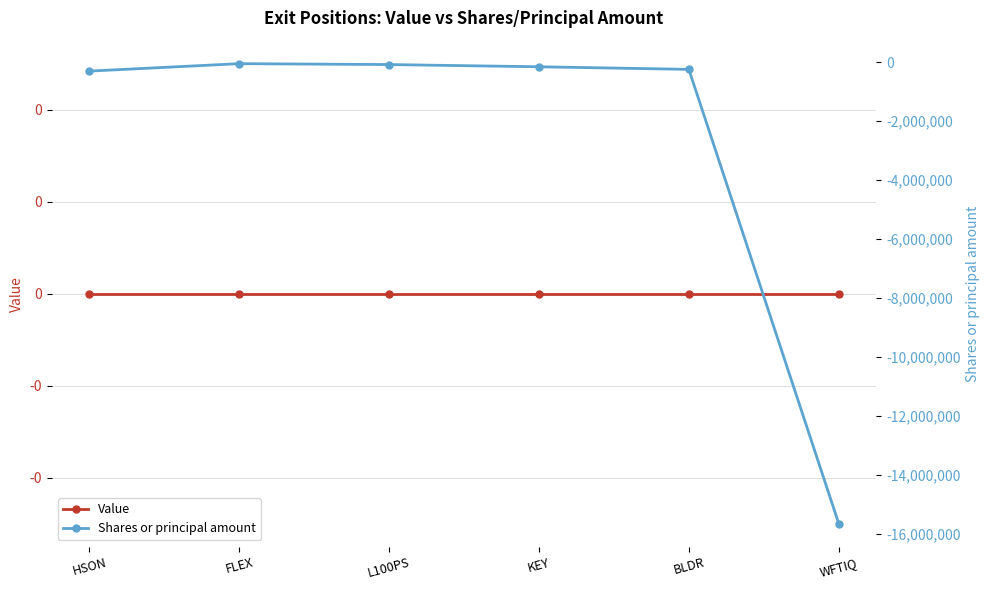

What is the average value of the Shares or principal amount series?

-2746144